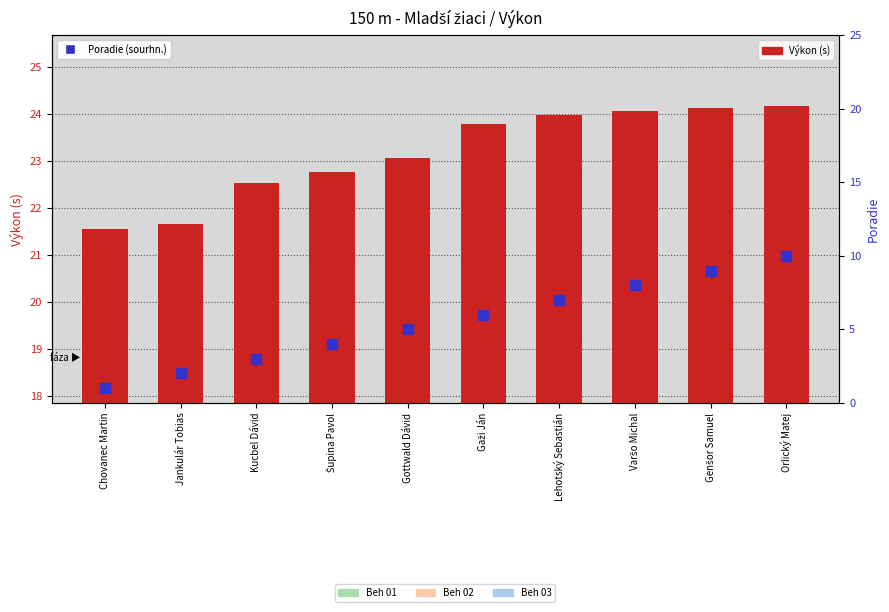

Which series has the largest total across all categories?

Výkon (s)